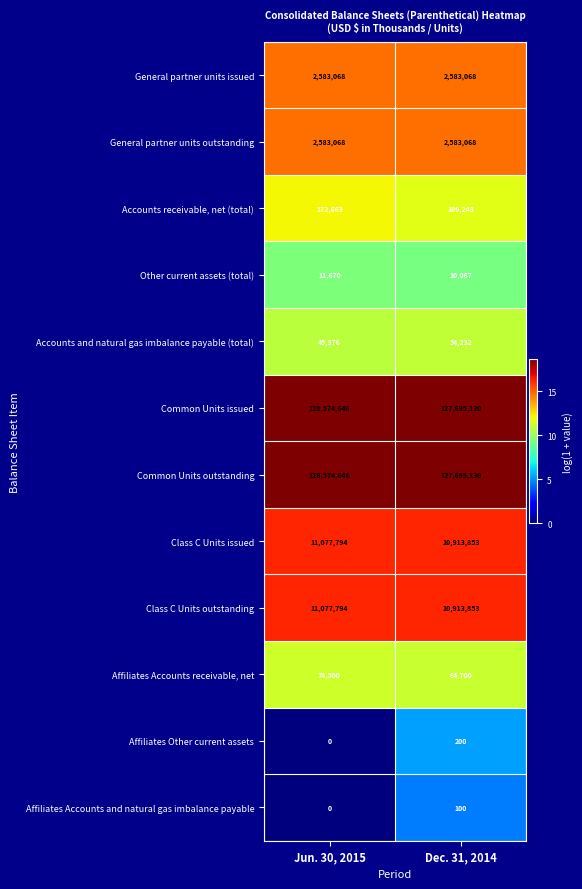

List the labels in order of Common Units issued value, largest first.

Jun. 30, 2015, Dec. 31, 2014